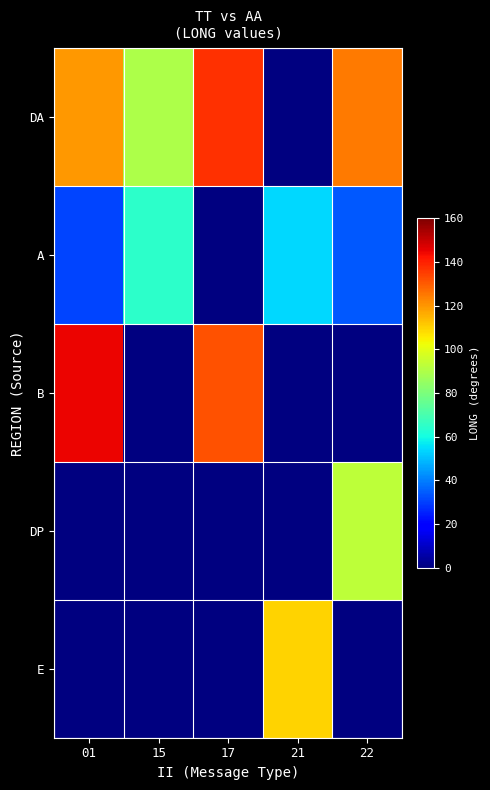

At which label does DA first exceed 137?

17